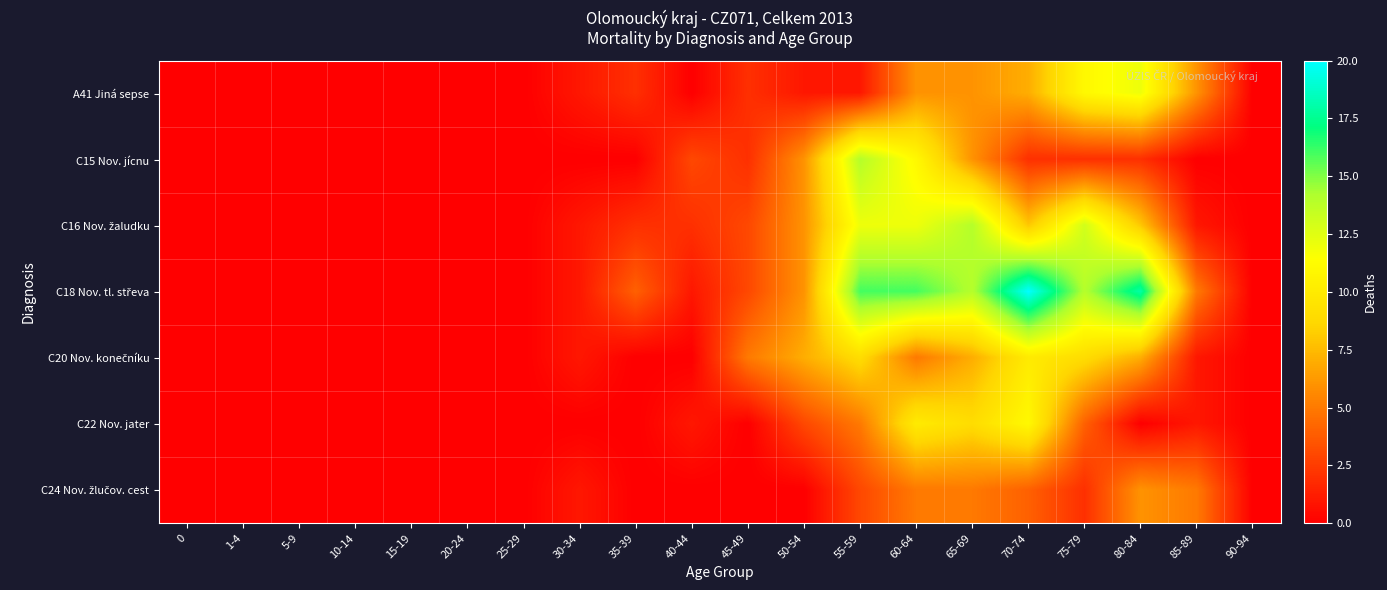

At 20-24, list the series in order from largest to smallest.

A41 Jiná sepse, C15 Nov. jícnu, C16 Nov. žaludku, C18 Nov. tl. střeva, C20 Nov. konečníku, C22 Nov. jater, C24 Nov. žlučov. cest